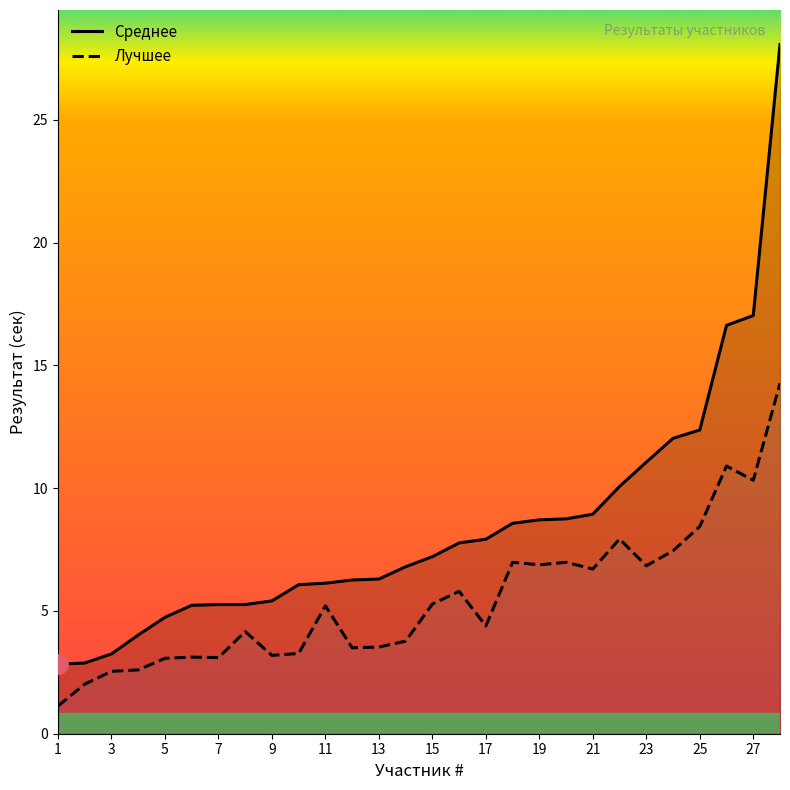

Which series has the largest total across all categories?

Среднее